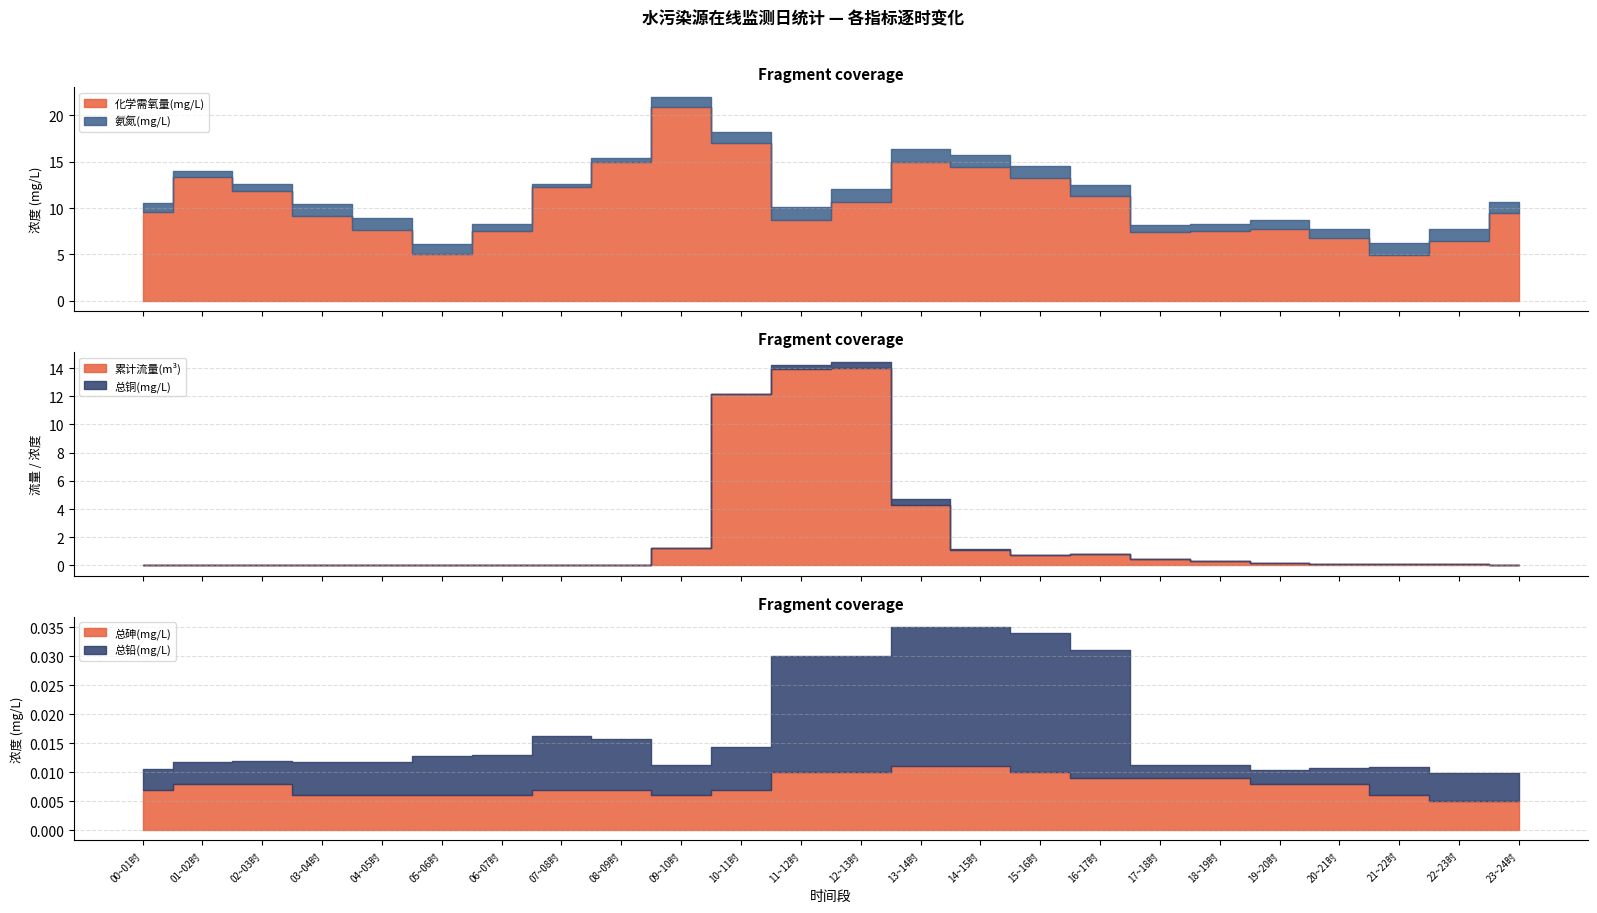

How many categories are shown in the chart?

24